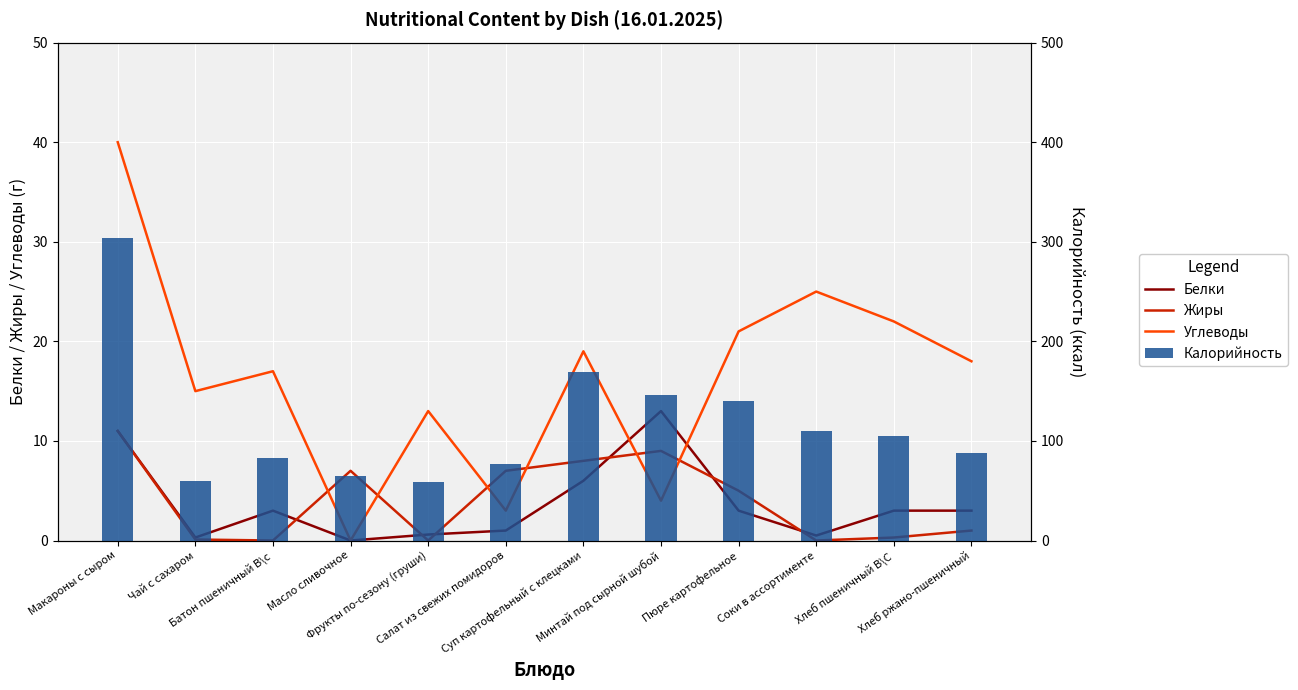

Where is Калорийность nearest to the value 181?

Суп картофельный с клецками